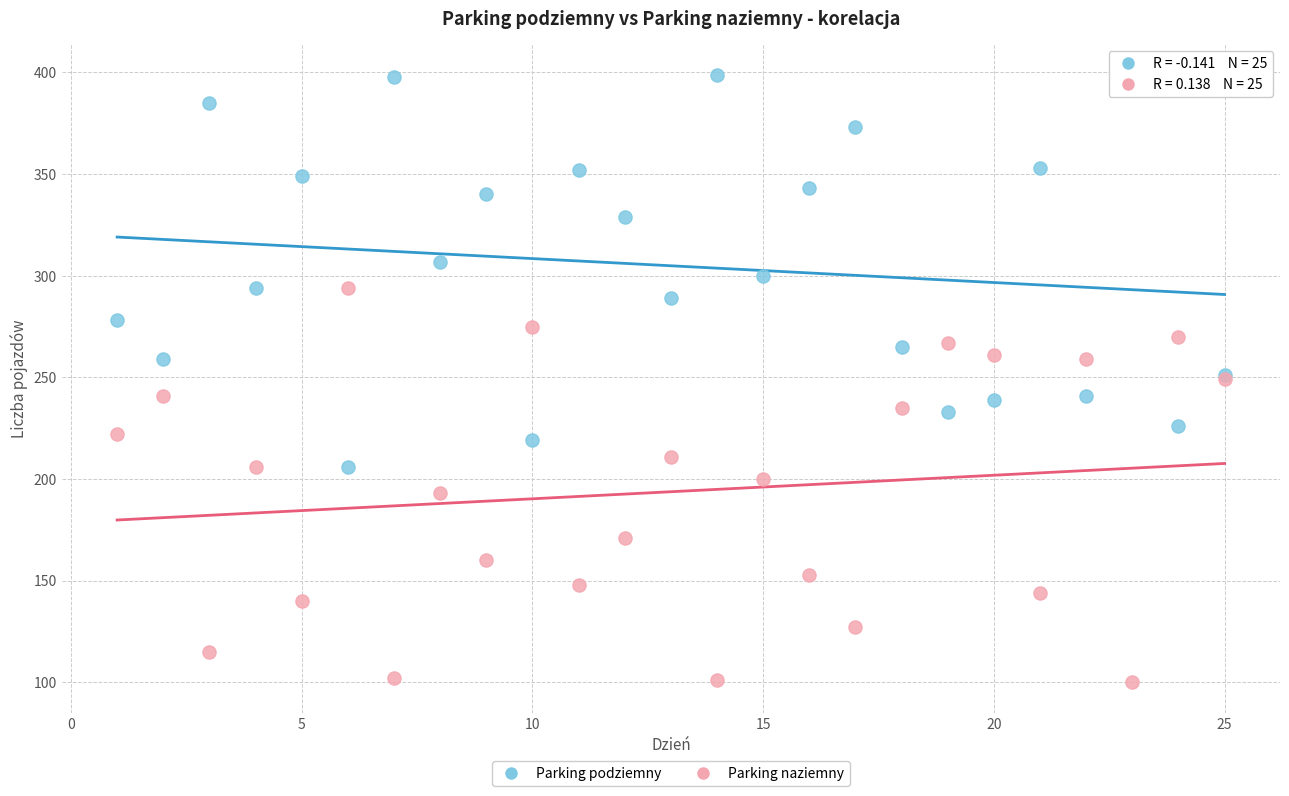

What is the X range (max minus min) for the scatter plot?

24